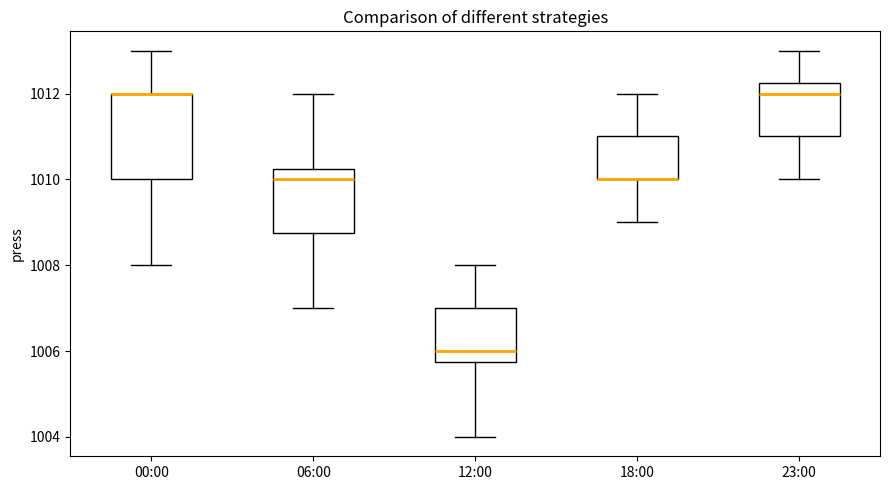

Comparing the boxes themselves (not the whiskers), which one is the tallest?

00:00